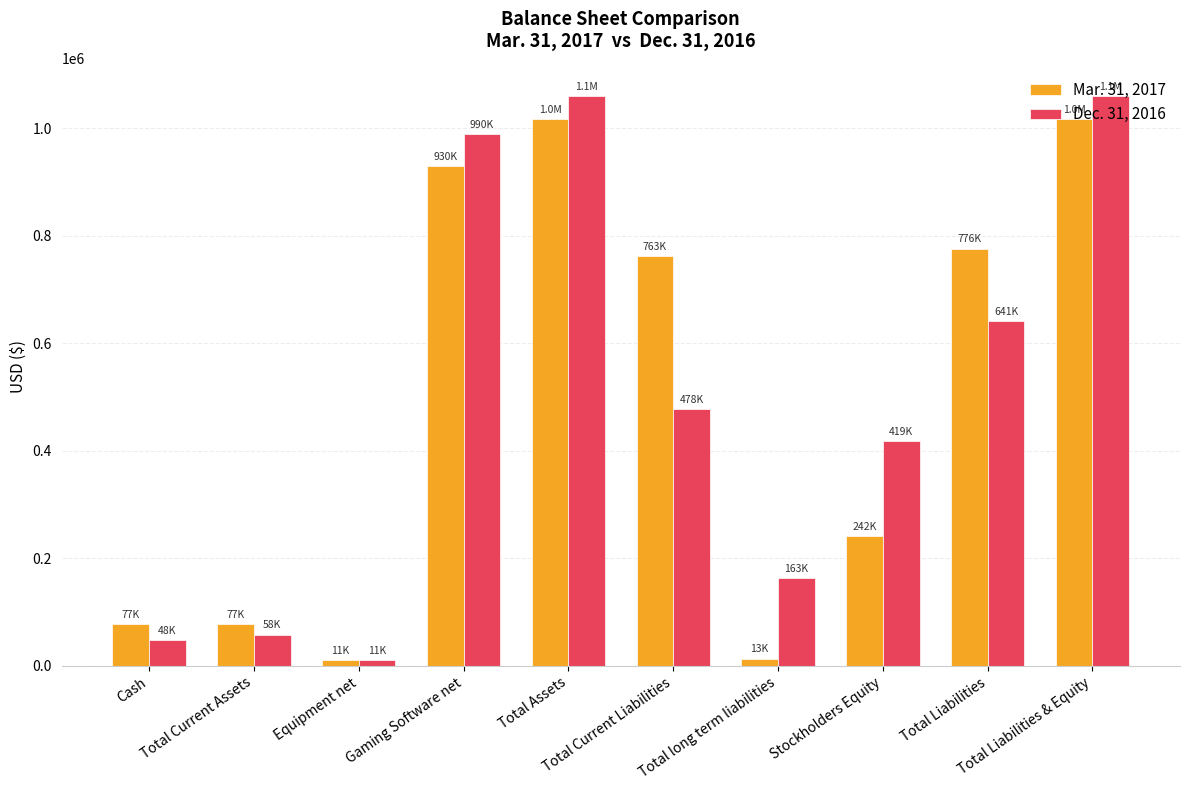

At Equipment net, list the series in order from smallest to largest.

Mar. 31, 2017, Dec. 31, 2016